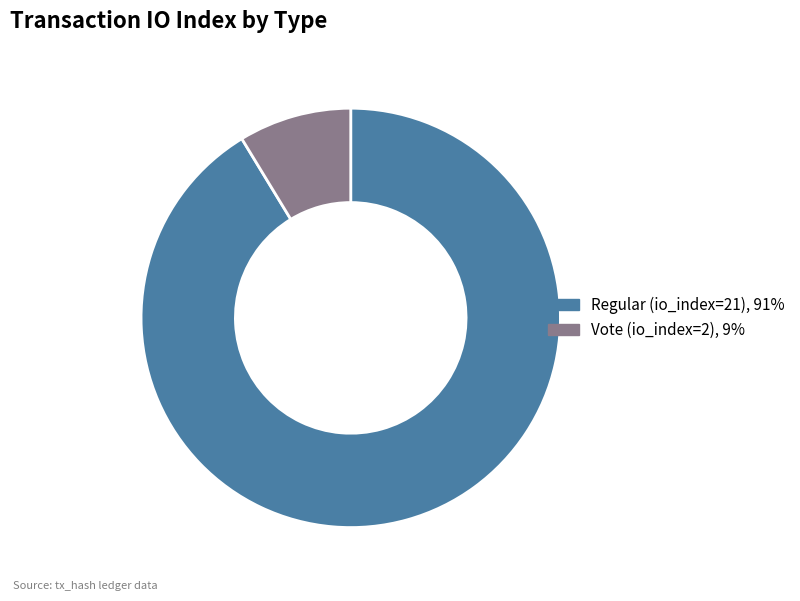

What is the smallest slice in the pie chart?

Vote (io_index=2)